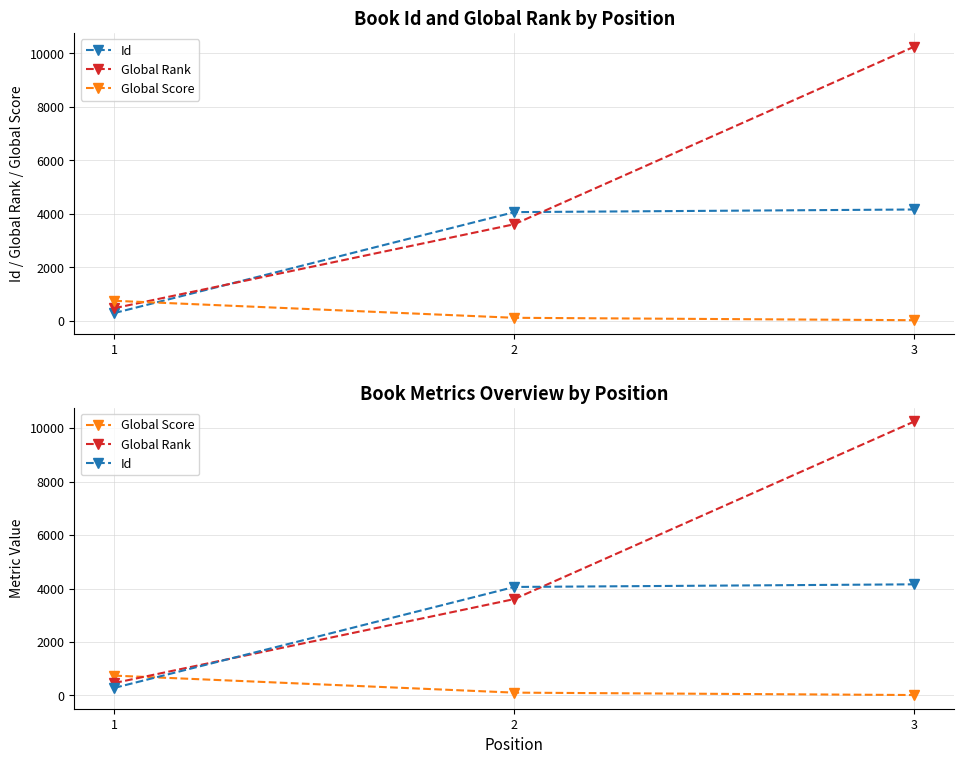

What is the difference between the Global Score values at 2 and 1?

636